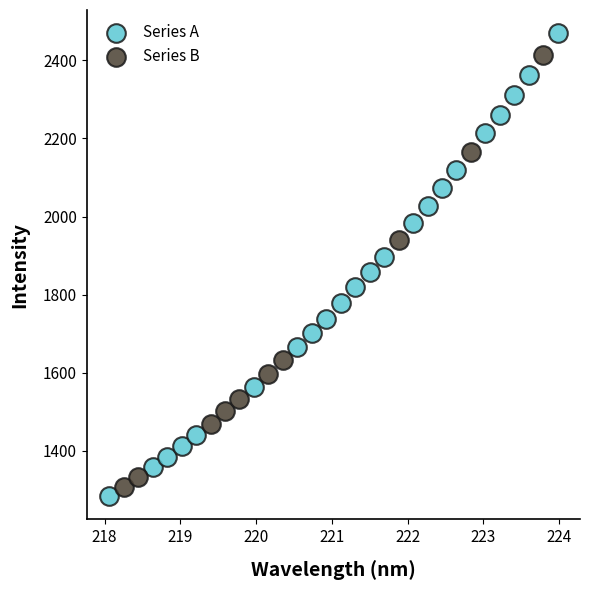

Which series contains the lowest Y value?

Series A